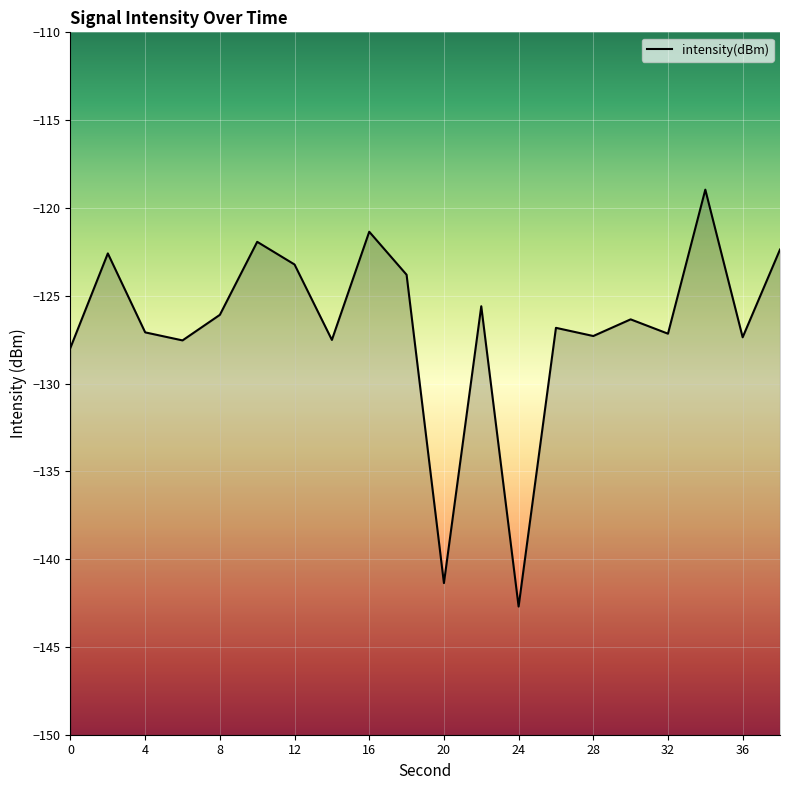

What is the sum of the values at 30 and 16?

-247.7